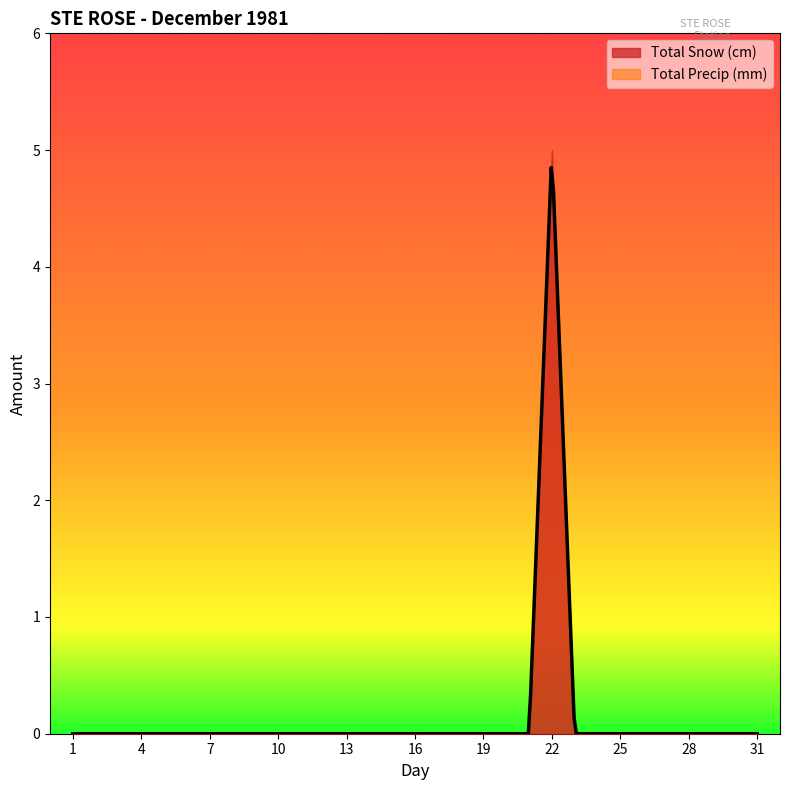

What is the highest value of the Total Precip (mm) series?

5